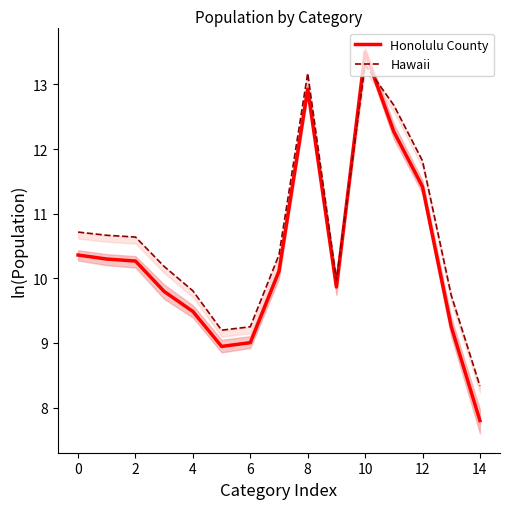

The value of Honolulu County at 11 is 12.3. True or false?

True